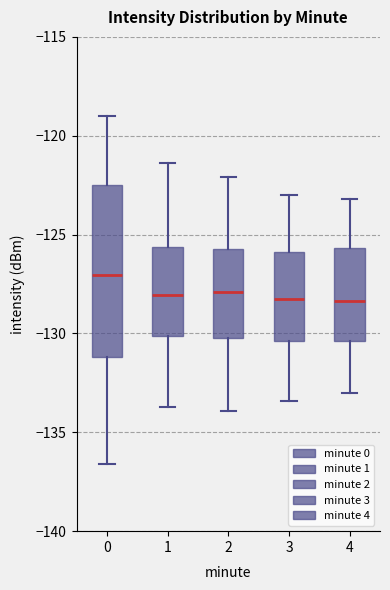

Reading left to right, read every box against the y-axis: the position of its median line, the range the box covers, and the ends of its whiskers. The values are not printed on the chart, so give them approximately, as read against the axis.

0: median -127.0, box -131.0 to -122.5, whiskers -136.5 to -119.0
1: median -128.0, box -130.0 to -125.5, whiskers -133.5 to -121.5
2: median -128.0, box -130.0 to -125.5, whiskers -134.0 to -122.0
3: median -128.0, box -130.5 to -126.0, whiskers -133.5 to -123.0
4: median -128.5, box -130.5 to -125.5, whiskers -133.0 to -123.0